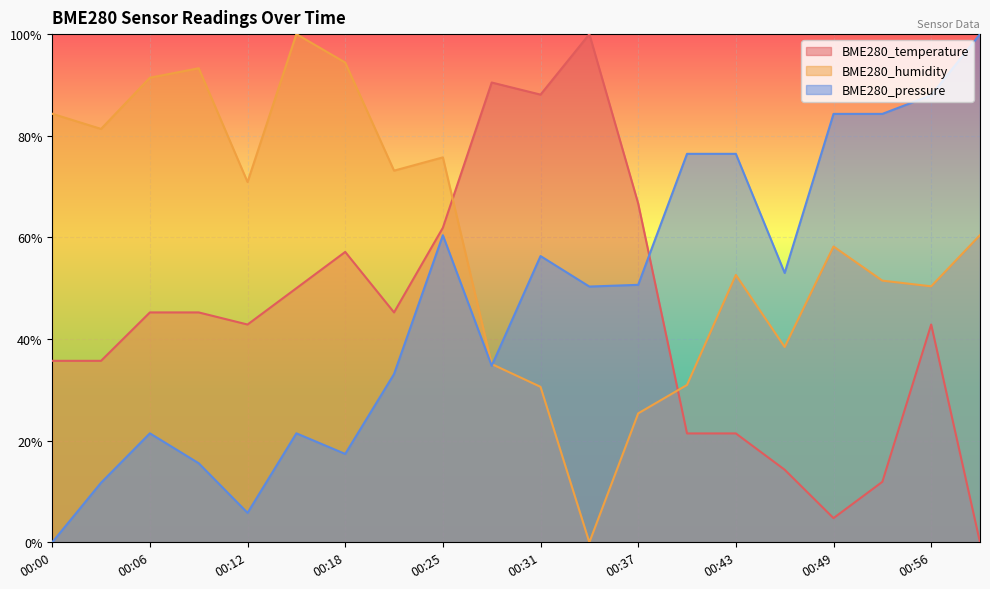

The value of BME280_pressure at 00:40 is 0.8. True or false?

True